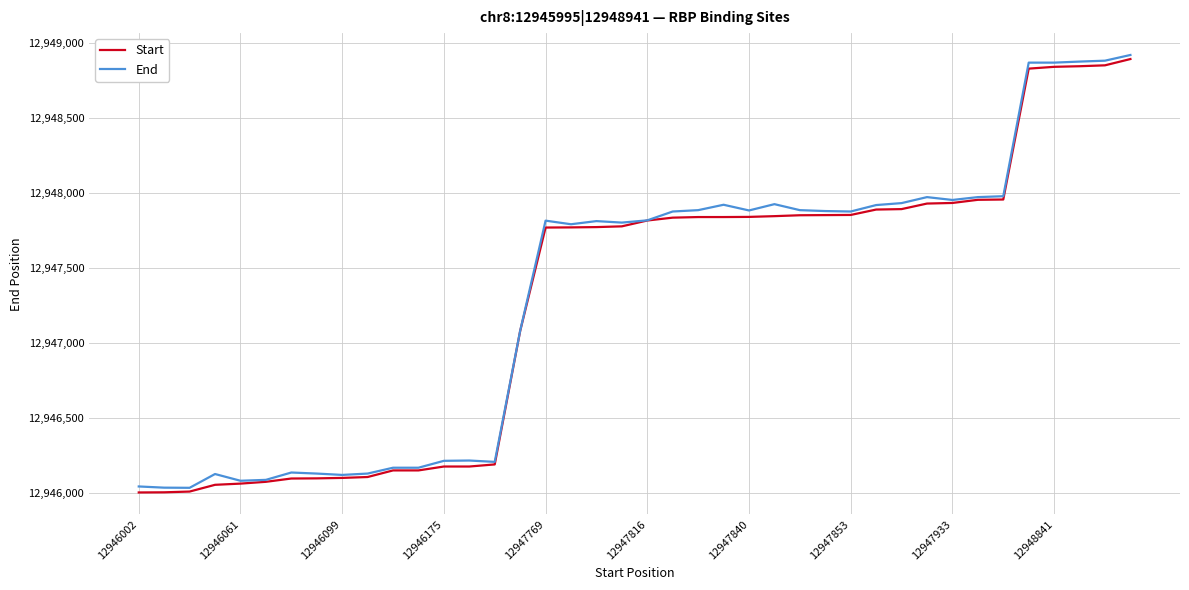

What is the smallest value displayed?

12946002